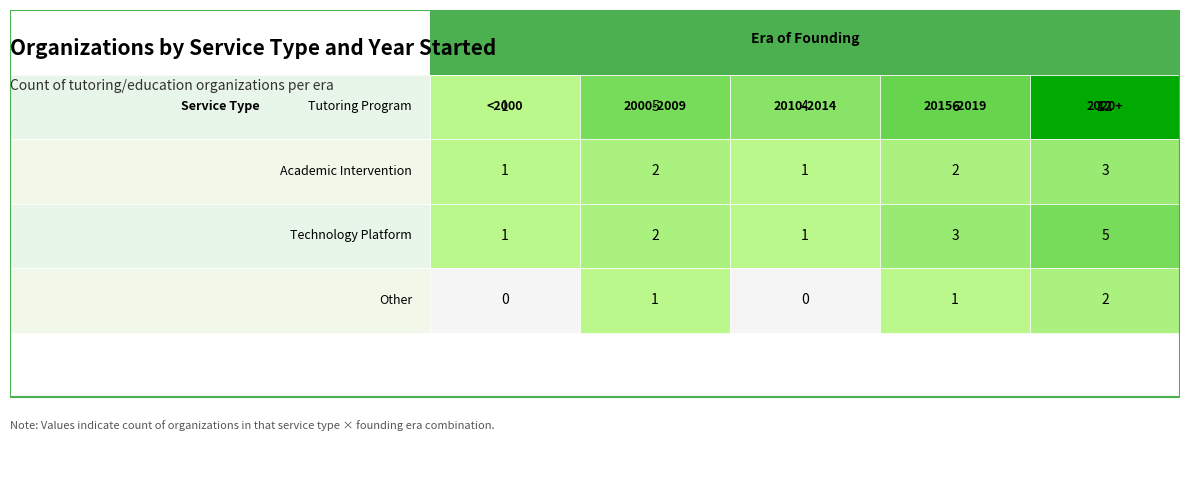

What is the difference between the highest and lowest values at 0?

1